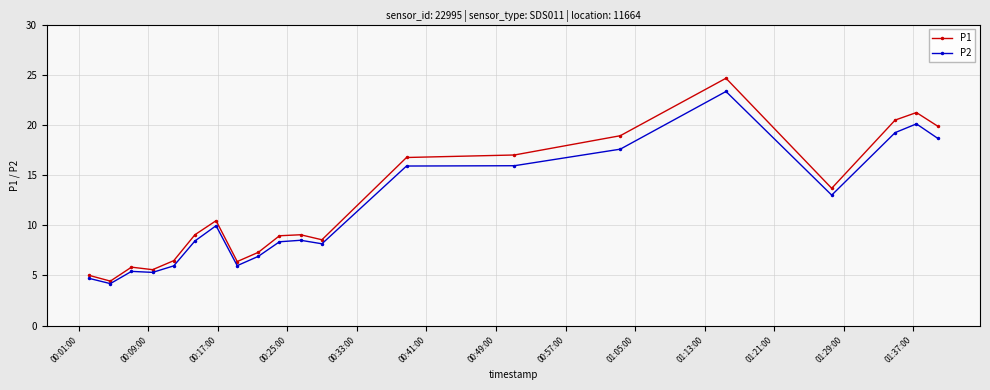

What is the value of the P1 point at the 9th from the left?

7.3